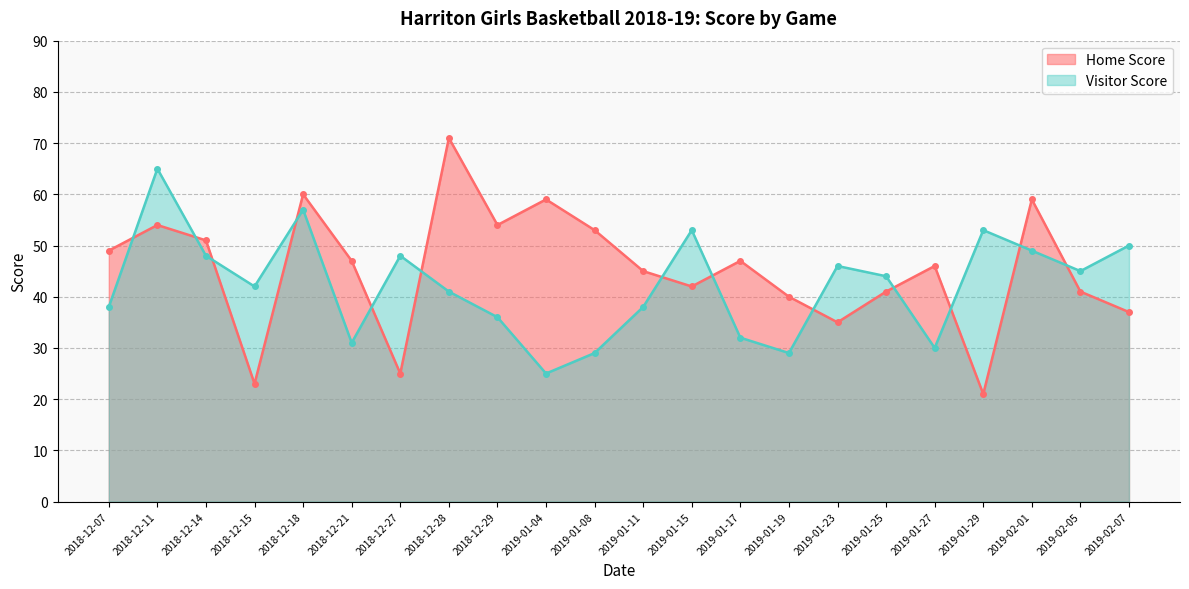

Reading left to right, extract all data points from this chart.

Home Score: 49	54	51	23	60	47	25	71	54	59	53	45	42	47	40	35	41	46	21	59	41	37
Visitor Score: 38	65	48	42	57	31	48	41	36	25	29	38	53	32	29	46	44	30	53	49	45	50